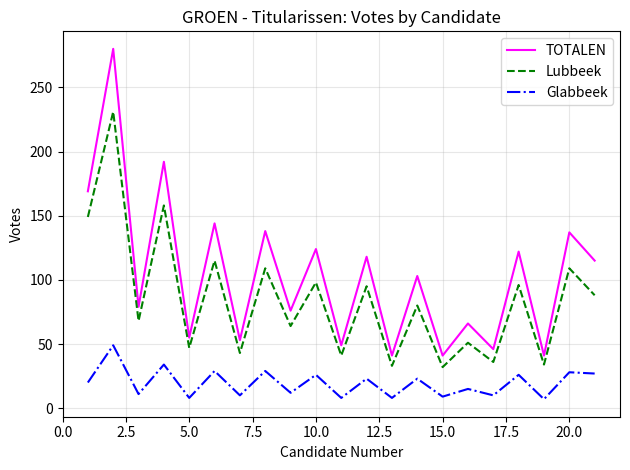

List the series in order of their peak value, highest first.

TOTALEN, Lubbeek, Glabbeek